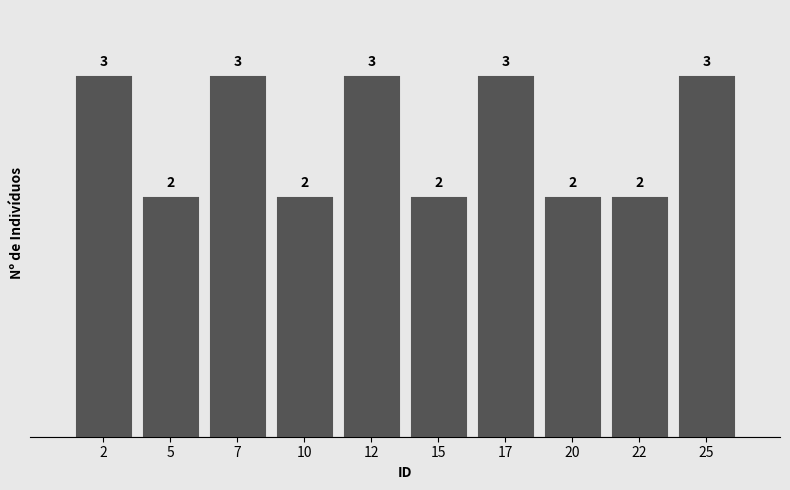

Reading left to right, transcribe this chart: for each bar, give the range it covers on the x-axis and its height.

1.0 to 3.5: 3
3.5 to 6.0: 2
6.0 to 8.5: 3
8.5 to 11.0: 2
11.0 to 13.5: 3
13.5 to 16.0: 2
16.0 to 18.5: 3
18.5 to 21.0: 2
21.0 to 23.5: 2
23.5 to 26.0: 3